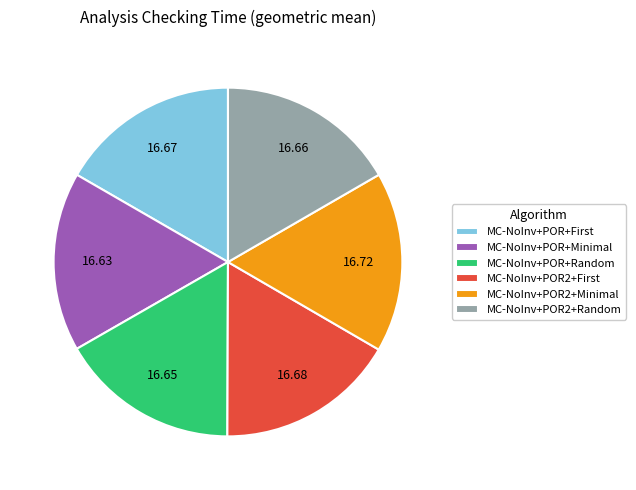

How many segments does this pie chart have?

6